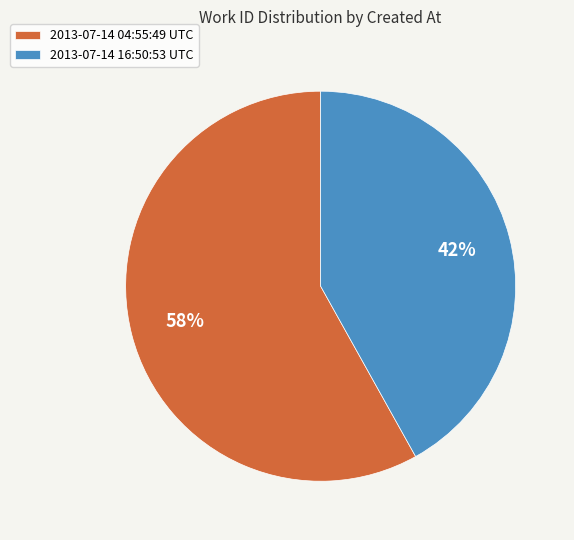

Rank the categories by value from lowest to highest.

2013-07-14 16:50:53 UTC, 2013-07-14 04:55:49 UTC